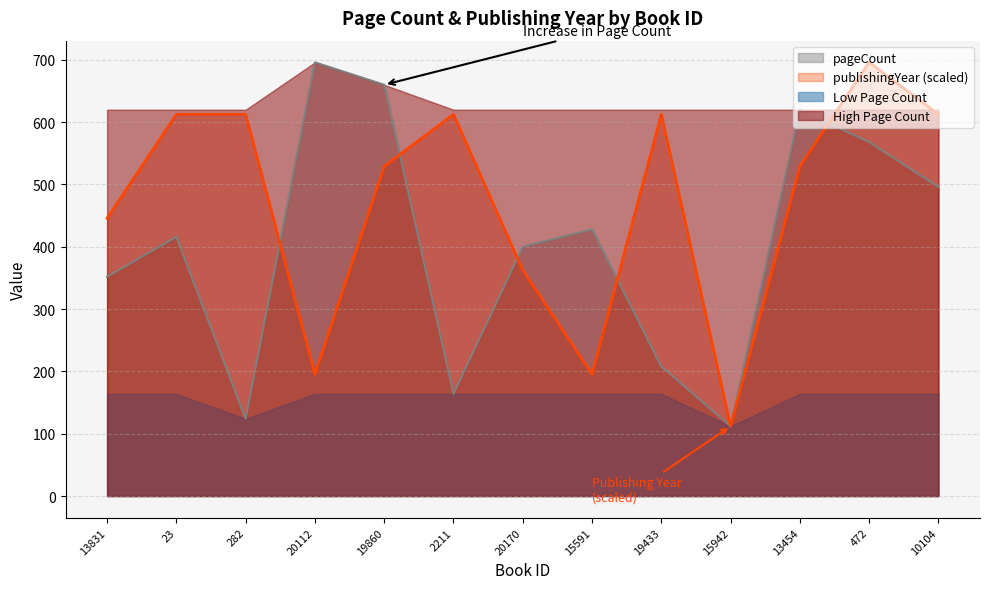

Where do pageCount and publishingYear first cross each other?

282 and 20112